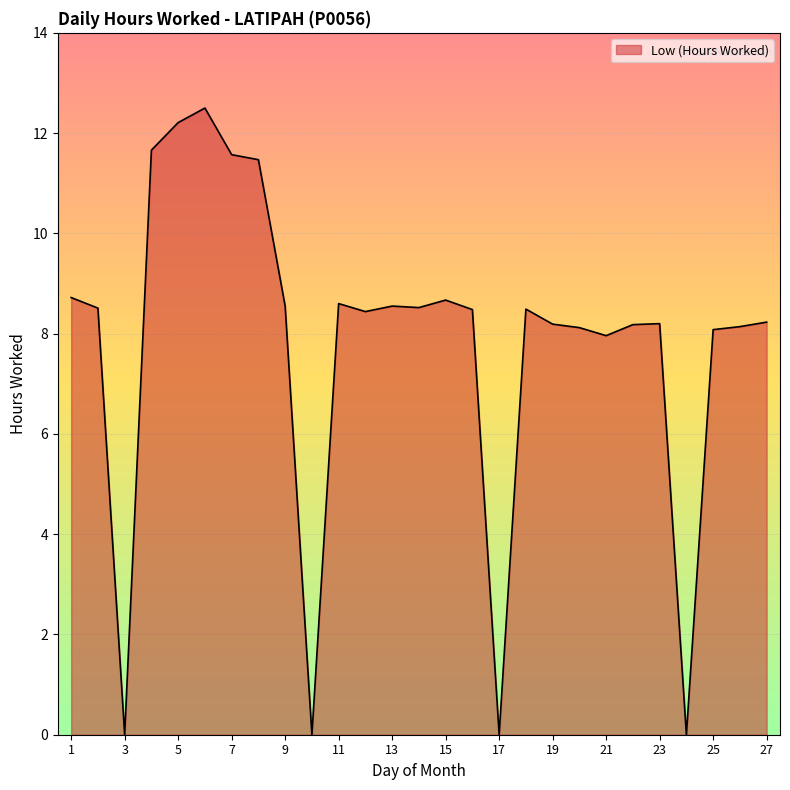

How many categories are shown in the chart?

27